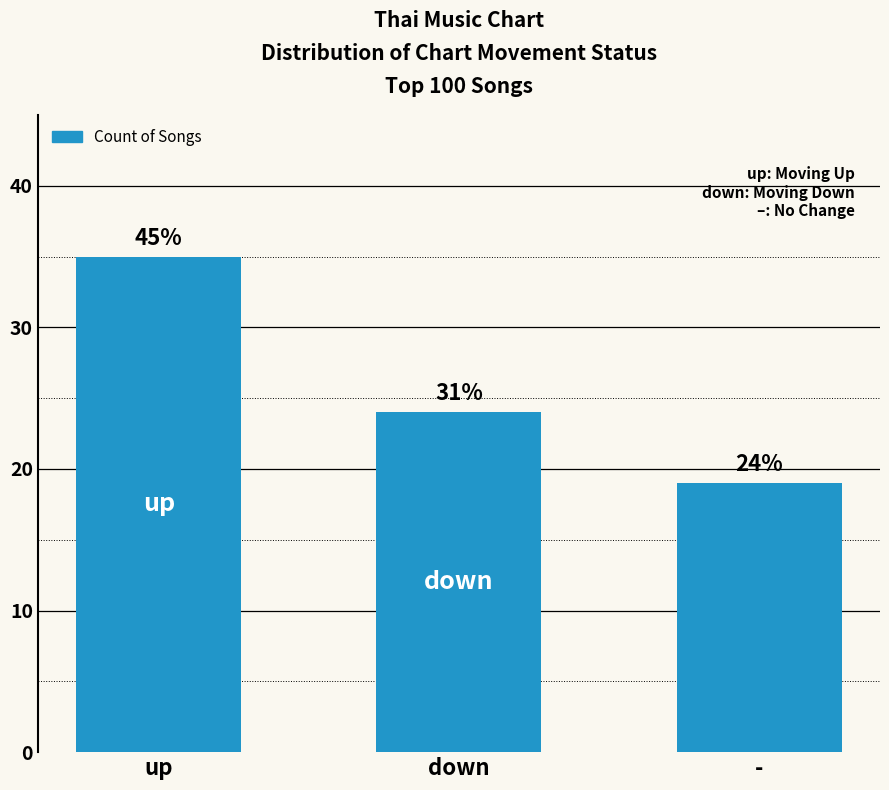

Between down and up, which is larger?

up